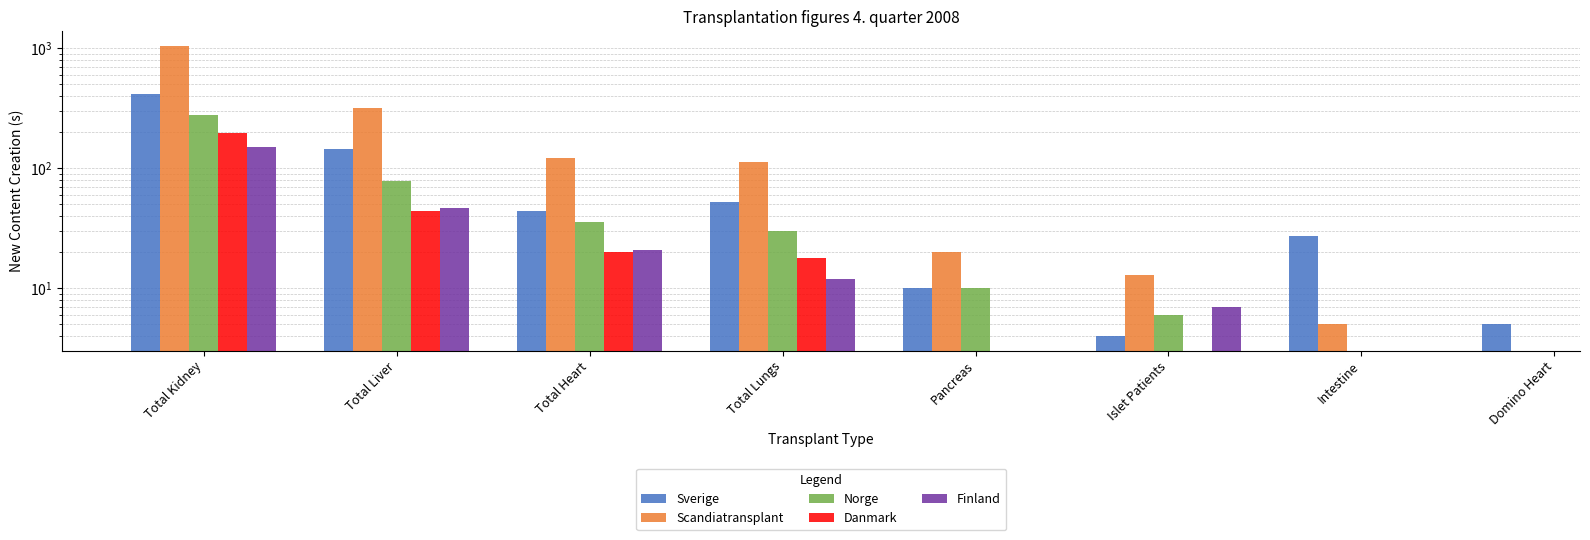

Rank the series by their maximum value, from lowest to highest.

Finland, Danmark, Norge, Sverige, Scandiatransplant